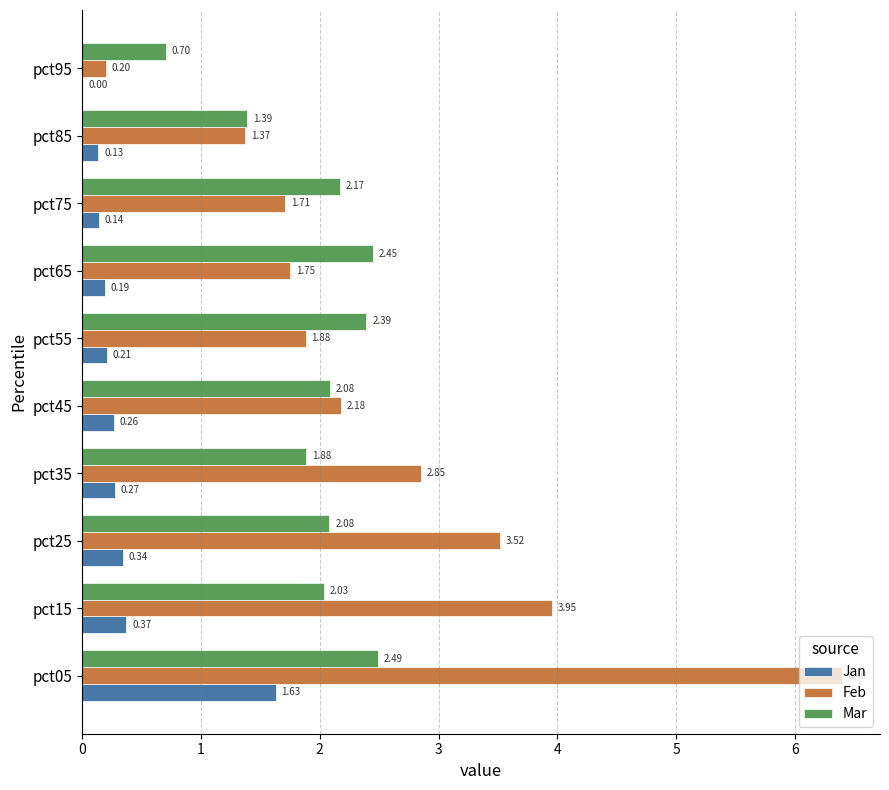

Between pct05 and pct45, which series saw the biggest shift?

Feb